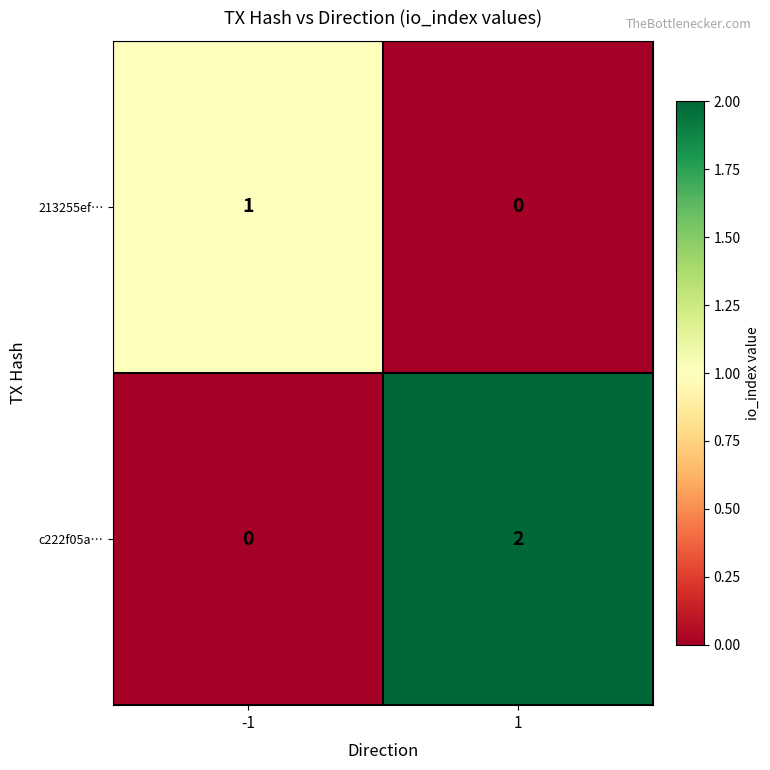

Reading left to right, extract all data points from this chart.

213255ef…: -1=1	1=0
c222f05a…: -1=0	1=2